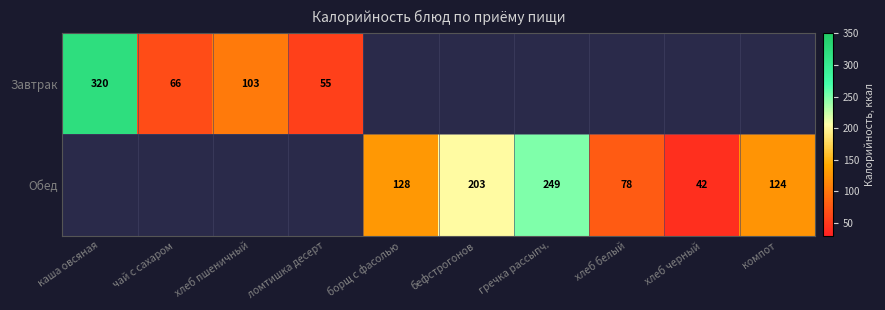

What is the difference between the Завтрак values at ломтишка десерт and хлеб пшеничный?

48